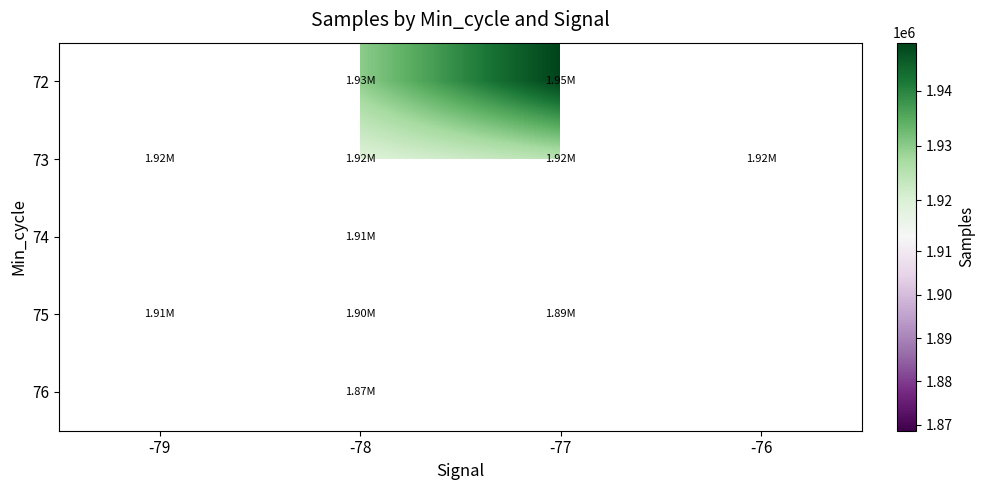

Between -78 and -76, which is larger?

-76